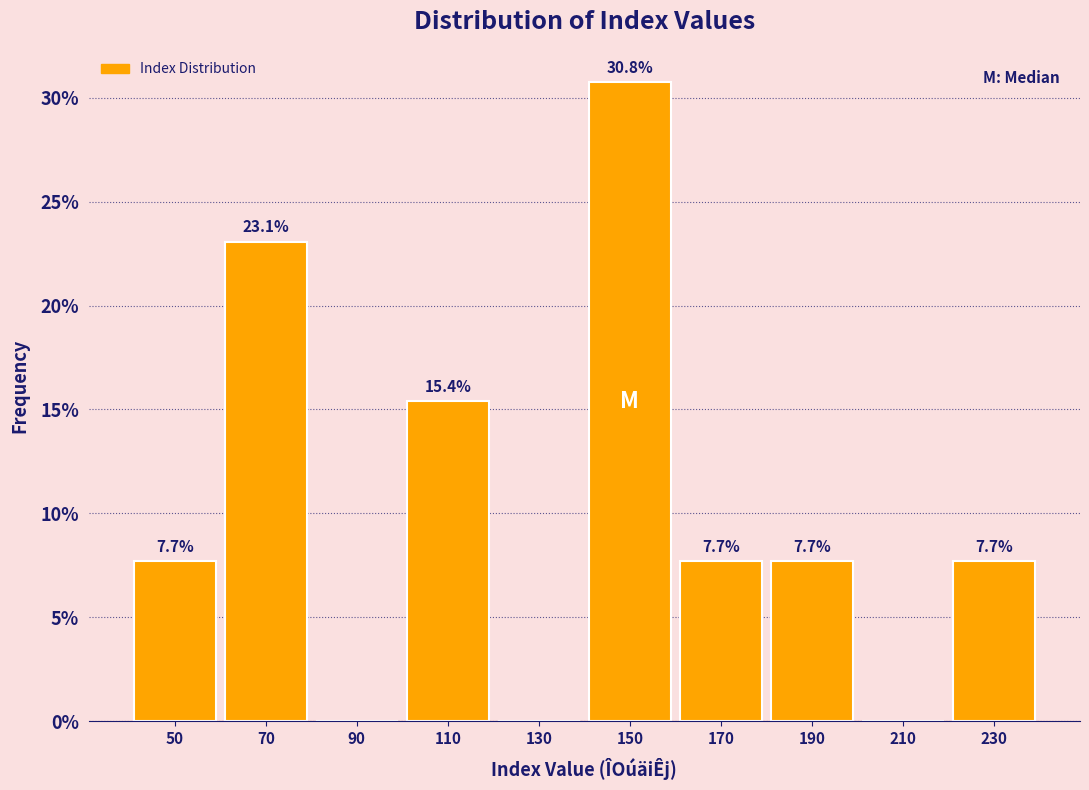

Reading left to right, extract all data points from this chart.

50=7.7	70=23.1	90=0.0	110=15.4	130=0.0	150=30.8	170=7.7	190=7.7	210=0.0	230=7.7